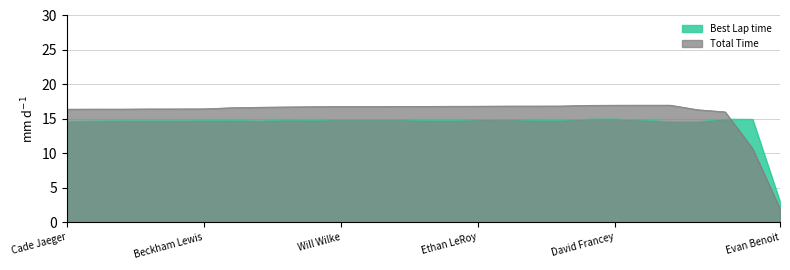

At which label is Best Lap time closest to 9?

Isaac Malcuit